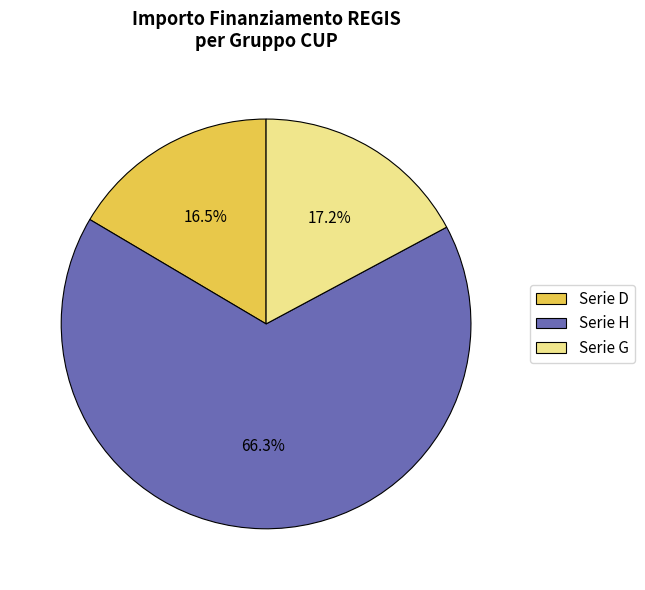

Count the number of slices in the pie.

3